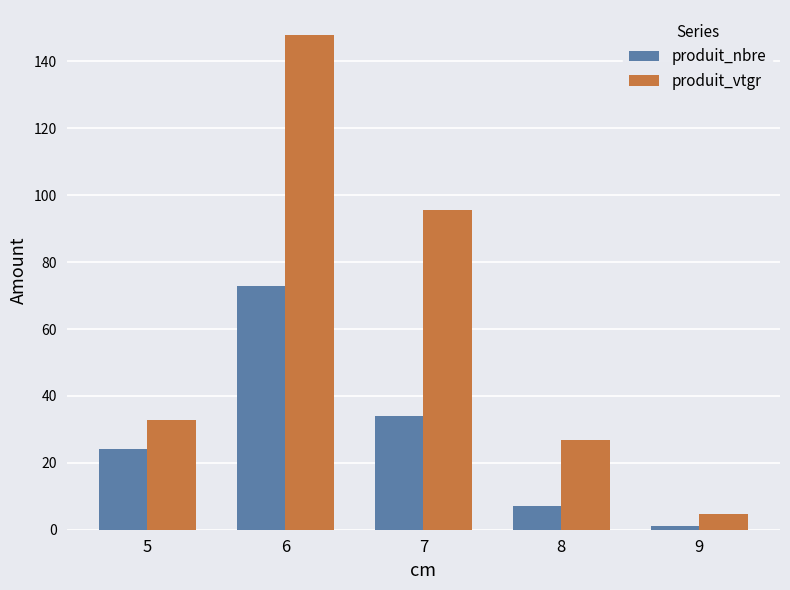

Reading left to right, list all the values displayed in this chart.

produit_nbre: 24.0	73.0	34.0	7.0	1.0
produit_vtgr: 32.8	148.0	95.7	26.8	4.6